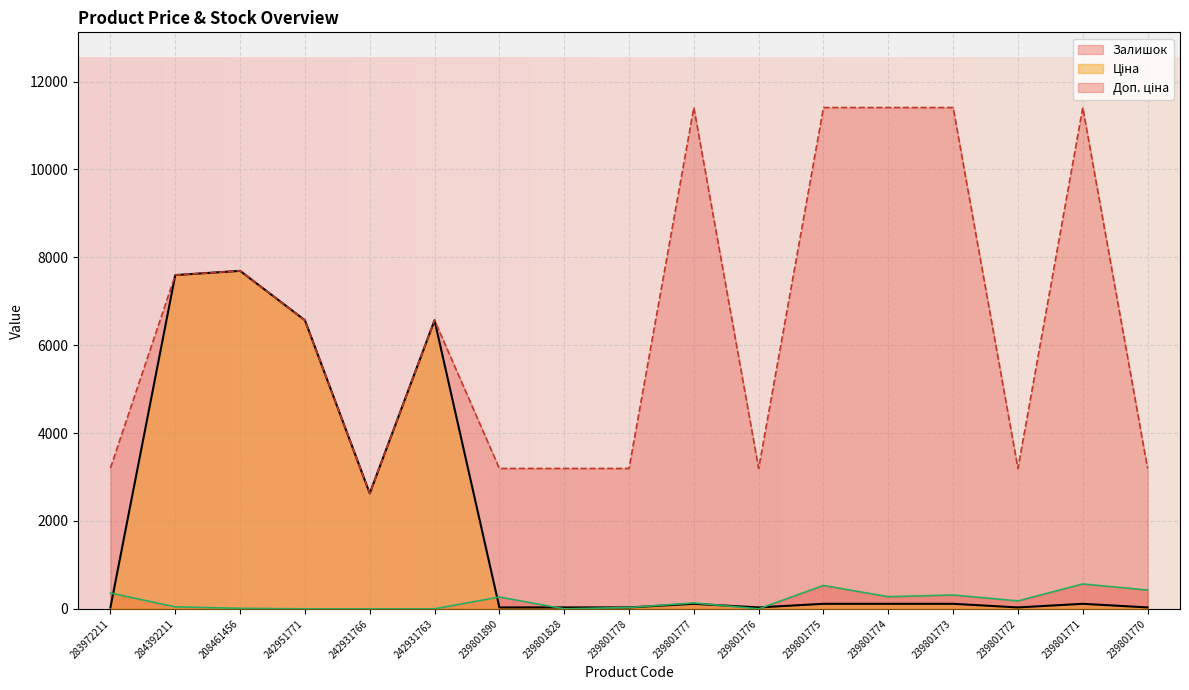

True or false: Залишок has more than 2 interior local peaks.

True